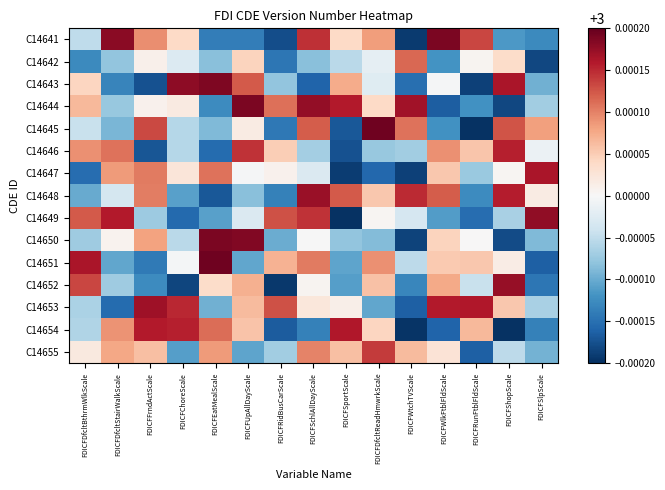

Rank the series by their maximum value, from highest to lowest.

C14645, C14651, C14650, C14641, C14644, C14643, C14649, C14652, C14648, C14653, C14647, C14654, C14646, C14655, C14642